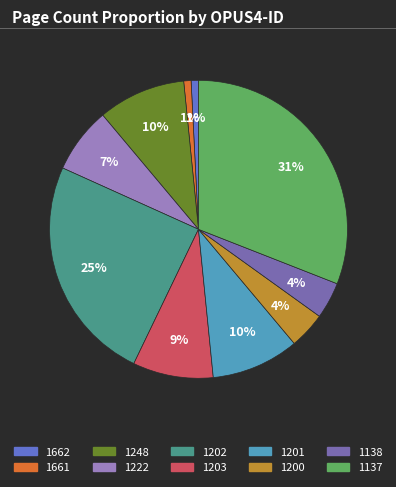

Which has a higher value, 1222 or 1201?

1201